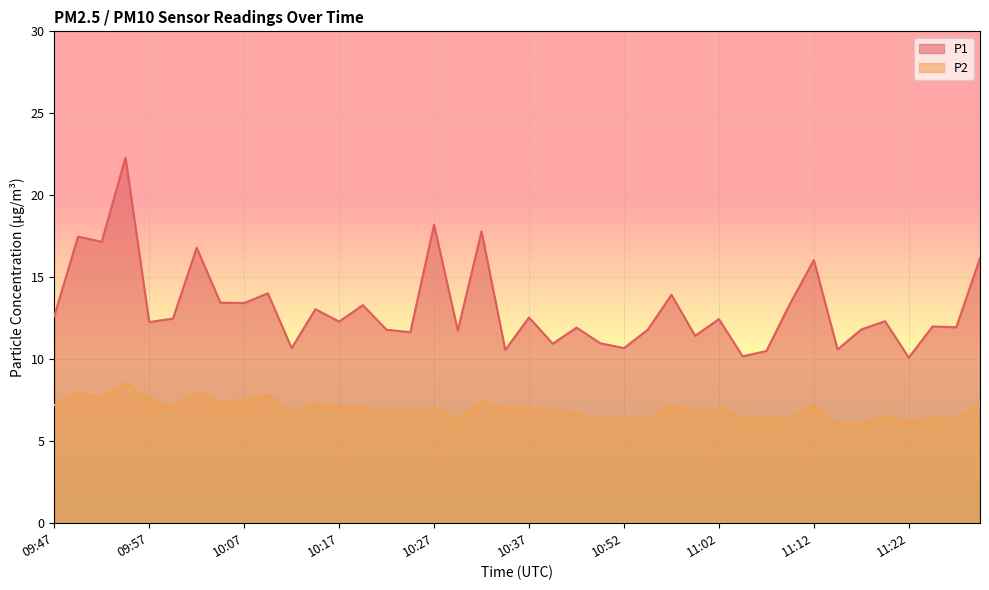

Which series changed the most between 10:57 and 11:17?

P1